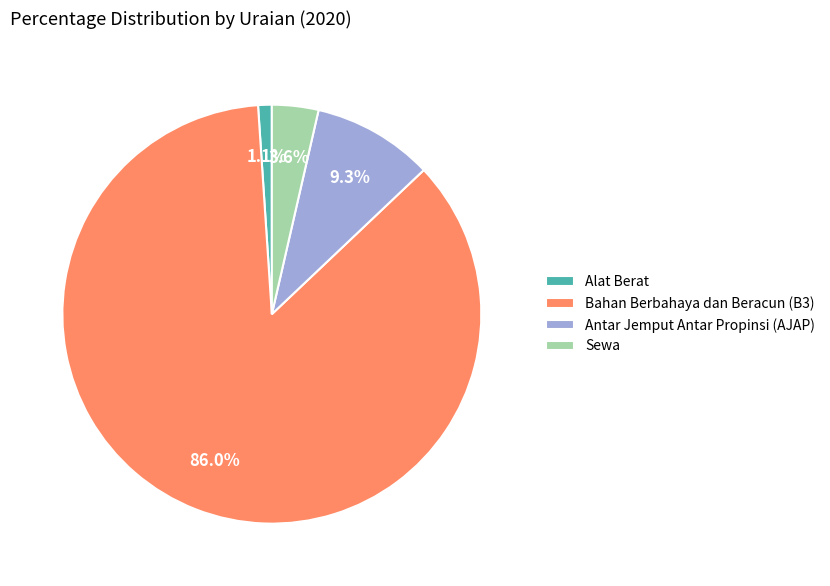

Rank the categories by value from lowest to highest.

Alat Berat, Sewa, Antar Jemput Antar Propinsi (AJAP), Bahan Berbahaya dan Beracun (B3)